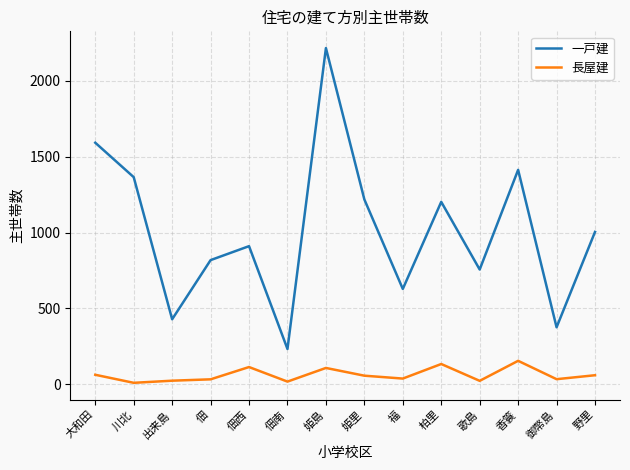

What position from the left is 柏里?

10